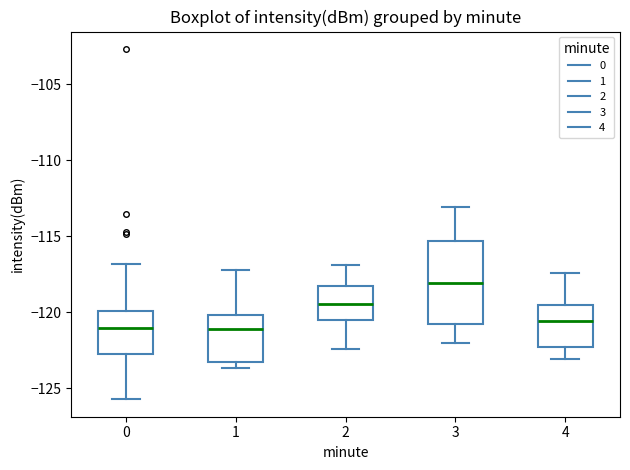

Reading left to right, read every box against the y-axis: the position of its median line, the range the box covers, and the ends of its whiskers. The values are not printed on the chart, so give them approximately, as read against the axis.

0: median -121.0, box -122.5 to -120.0, whiskers -125.5 to -117.0
1: median -121.0, box -123.5 to -120.0, whiskers -123.5 (just below the box's lower edge) to -117.0
2: median -119.5, box -120.5 to -118.5, whiskers -122.5 to -117.0
3: median -118.0, box -121.0 to -115.5, whiskers -122.0 to -113.0
4: median -120.5, box -122.5 to -119.5, whiskers -123.0 to -117.5